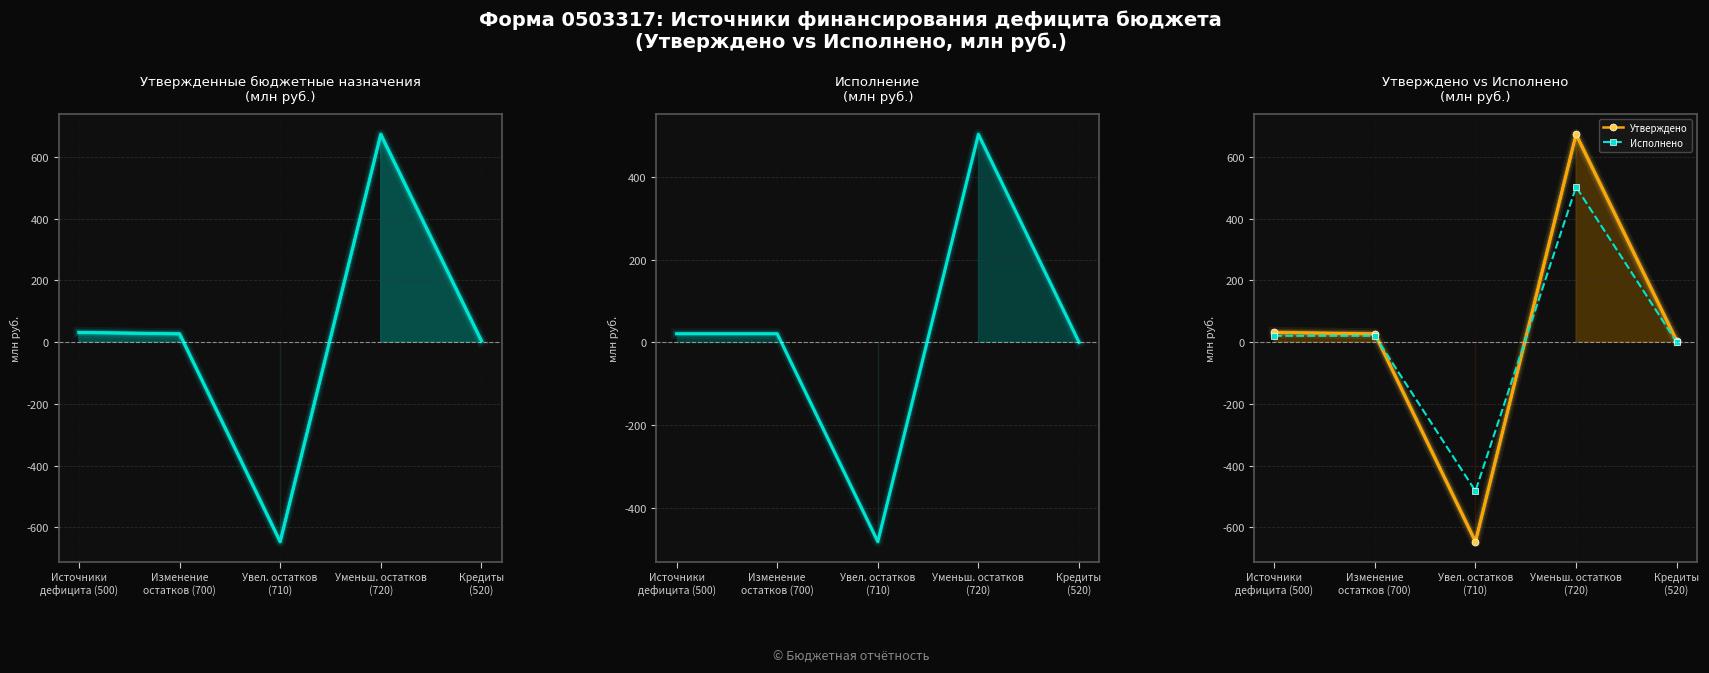

What position from the right is Увел. остатков
(710)?

3